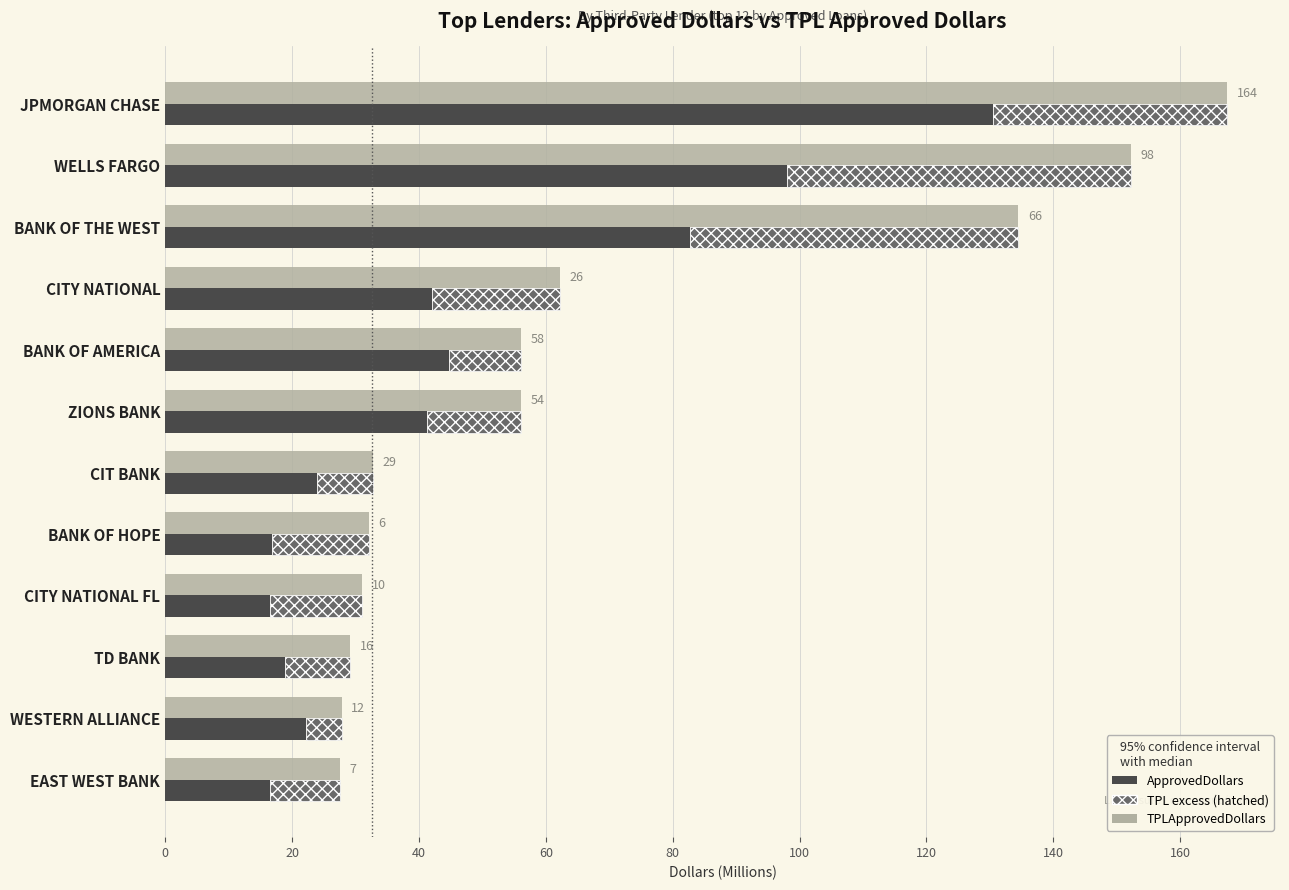

True or false: ApprovedDollars has a value of 69.7 at CITY NATIONAL.

False